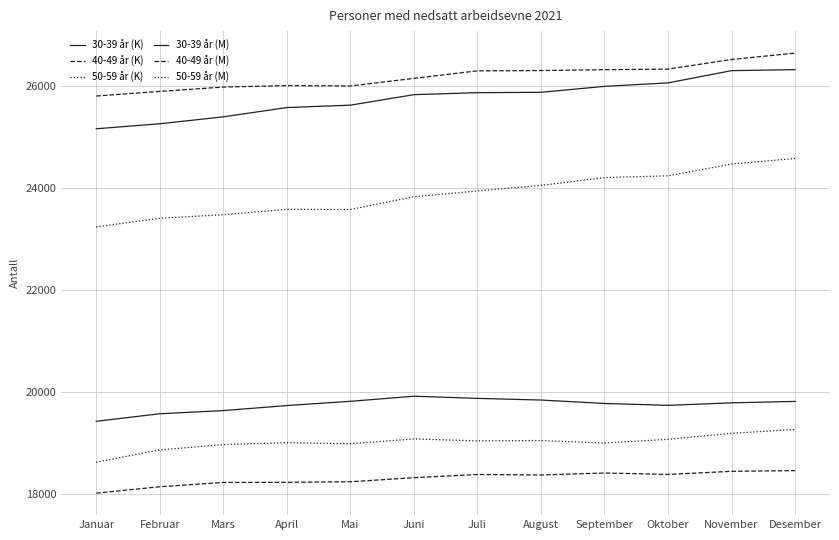

In 50-59 år (K), how many points are higher than both neighbors (excluding endpoints)?

1